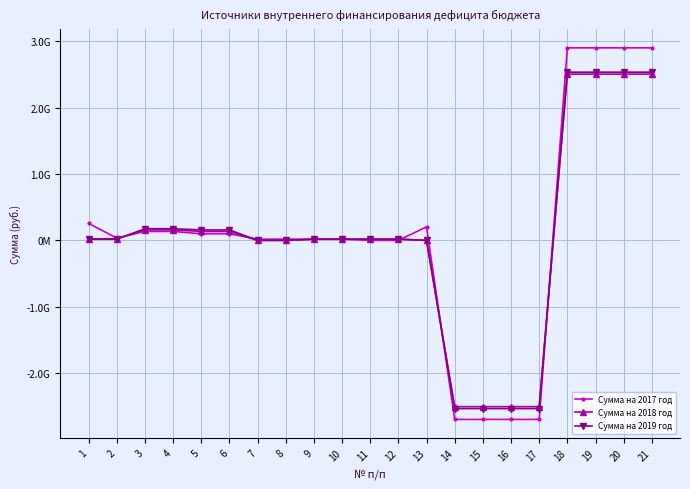

What are all the series names shown in the legend?

Сумма на 2017 год, Сумма на 2018 год, Сумма на 2019 год